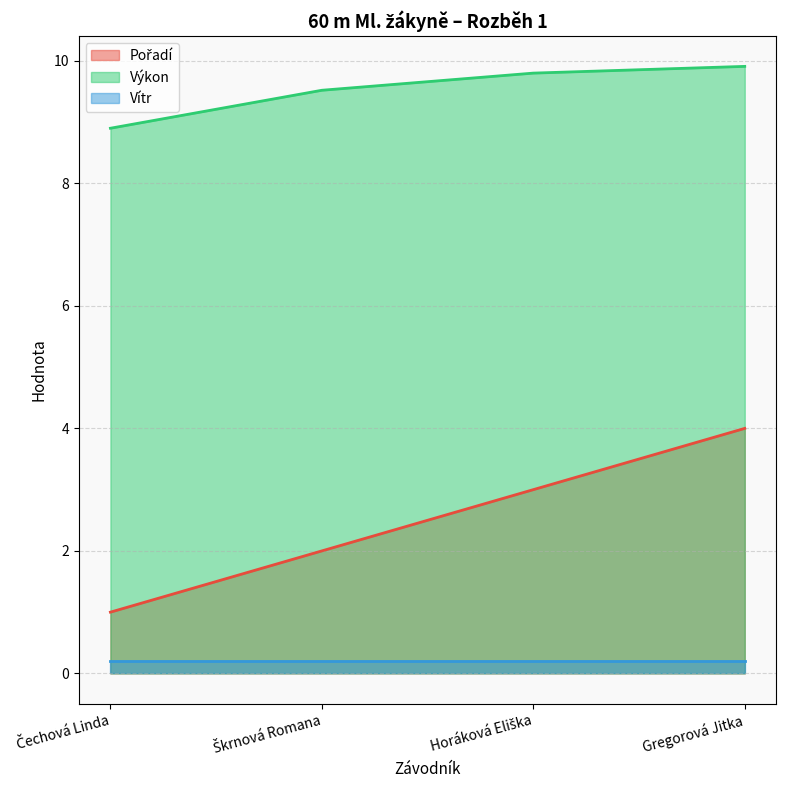

What is the difference between the Výkon values at Čechová Linda and Horáková Eliška?

0.9